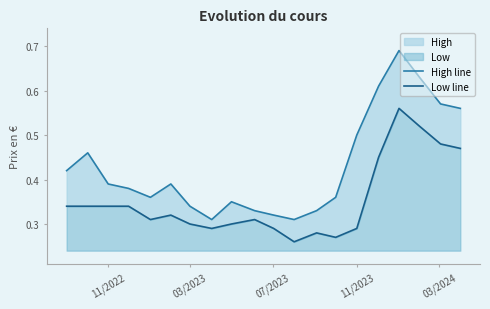

How many series are shown in this chart?

2